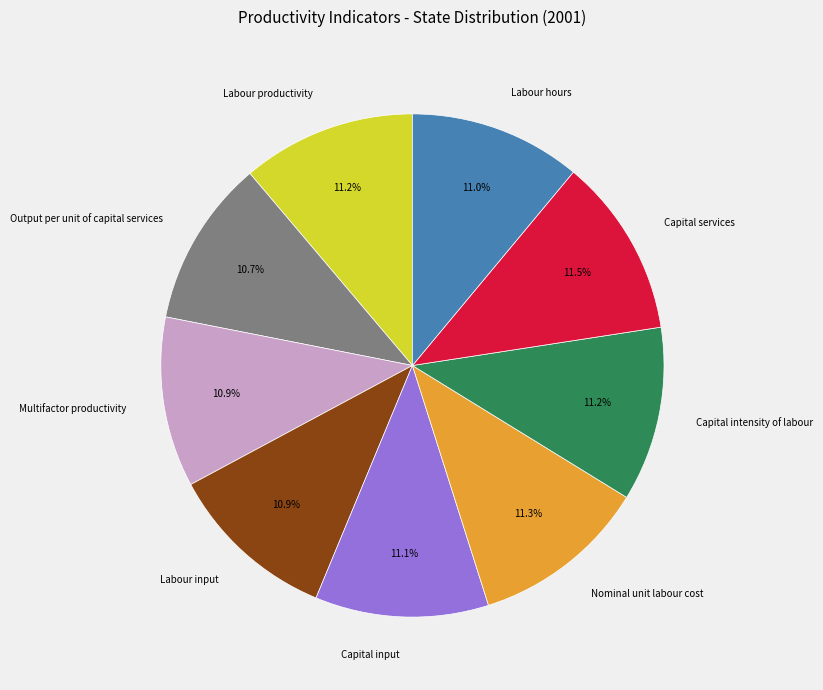

Does Capital services represent more than half of the total?

No